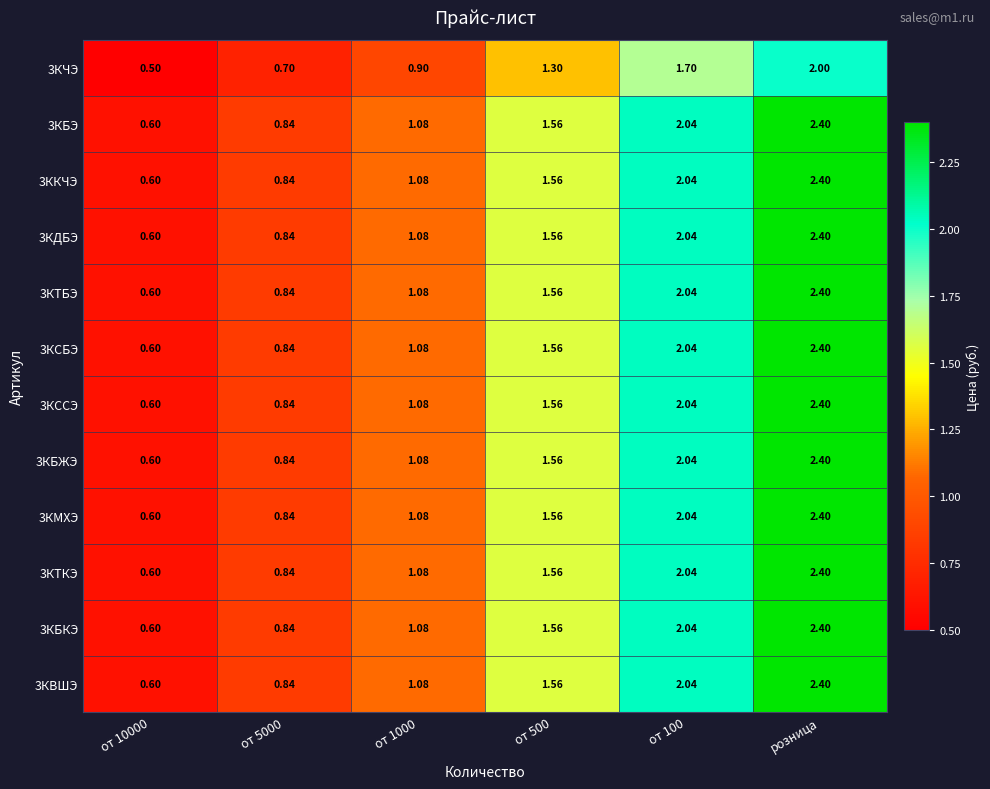

At which category does the chart reach its peak across all series?

розница